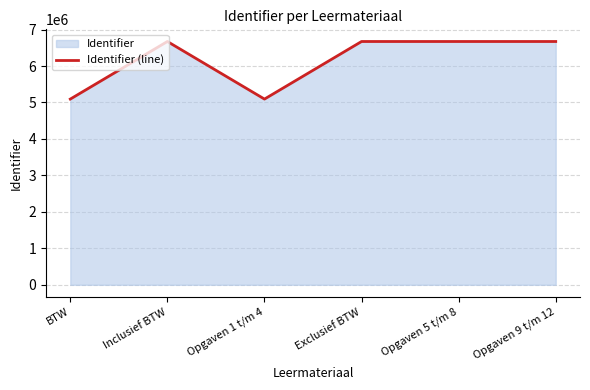

How many data points are less than 6672676?

3